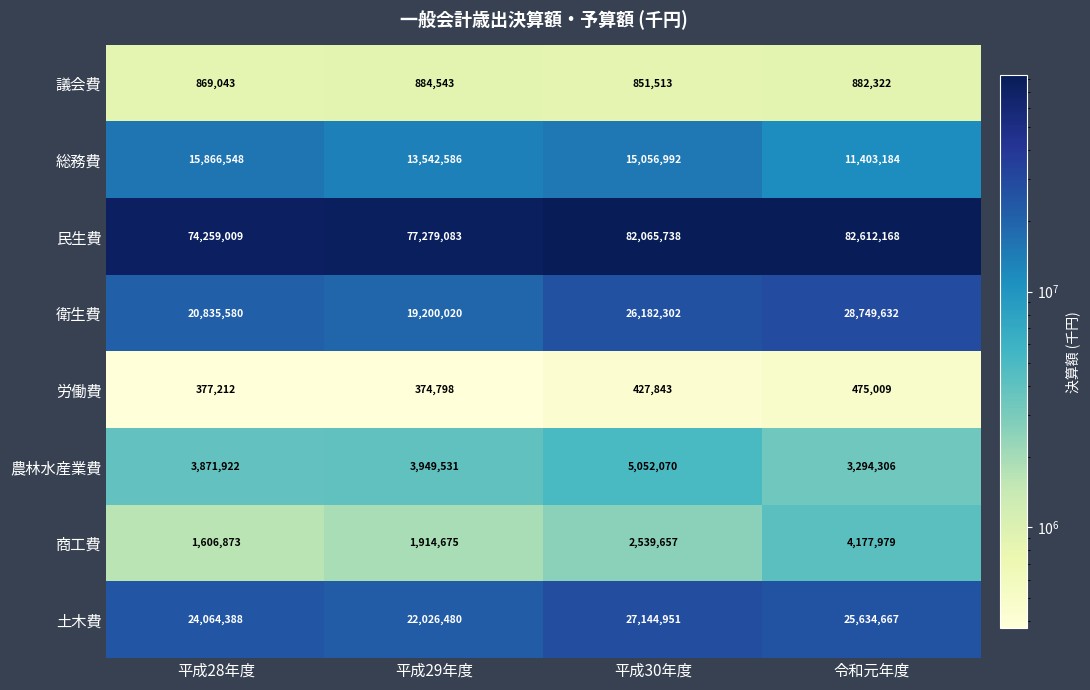

What is the difference between the second highest and second lowest values in the 総務費 series?

1514406